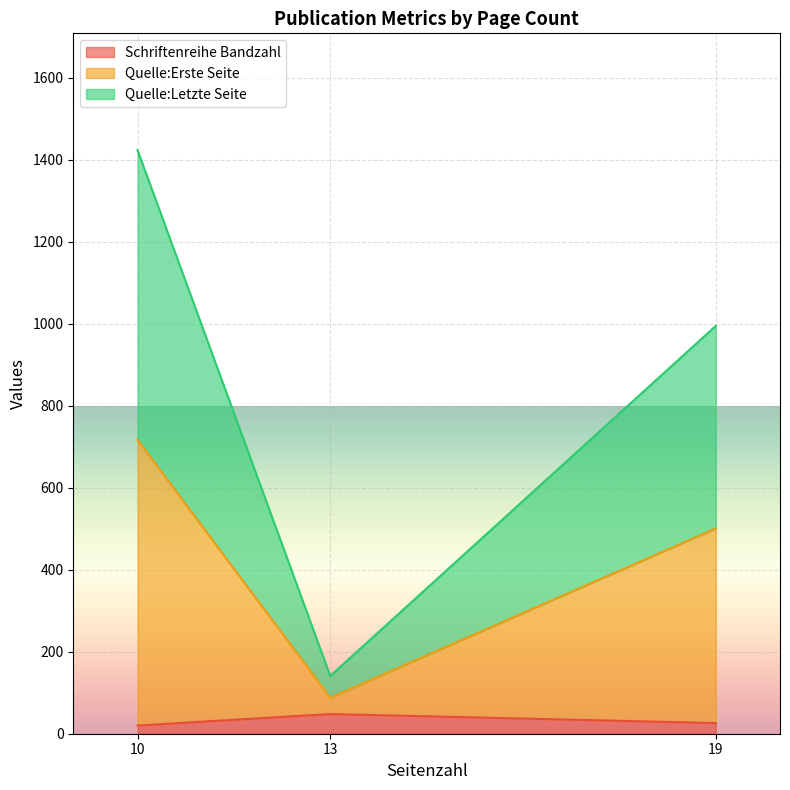

At which category does the chart reach its peak across all series?

10